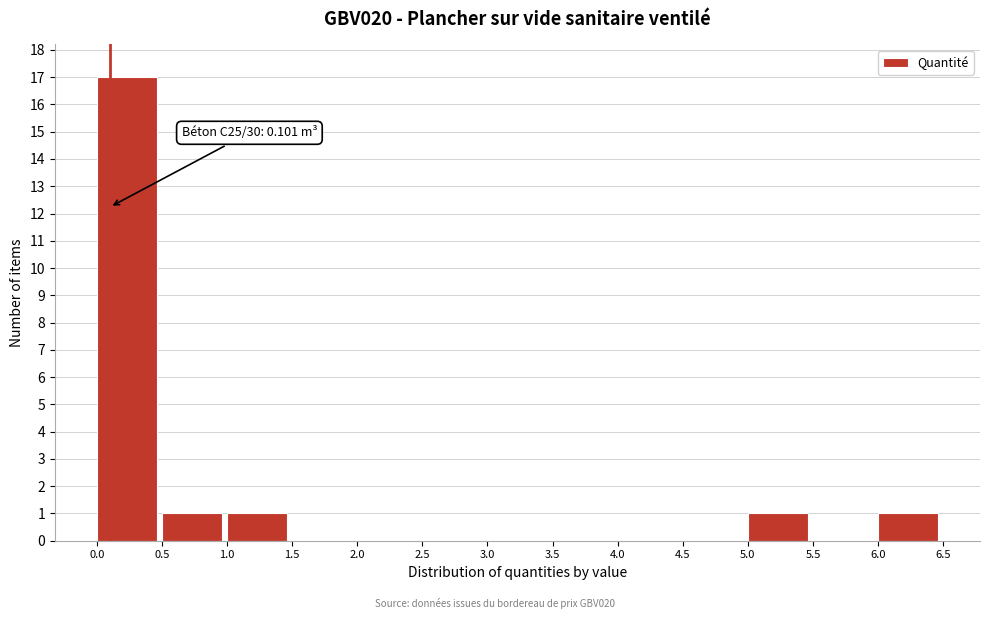

Over which range of the x-axis is the bar tallest?

0.0 to 0.5